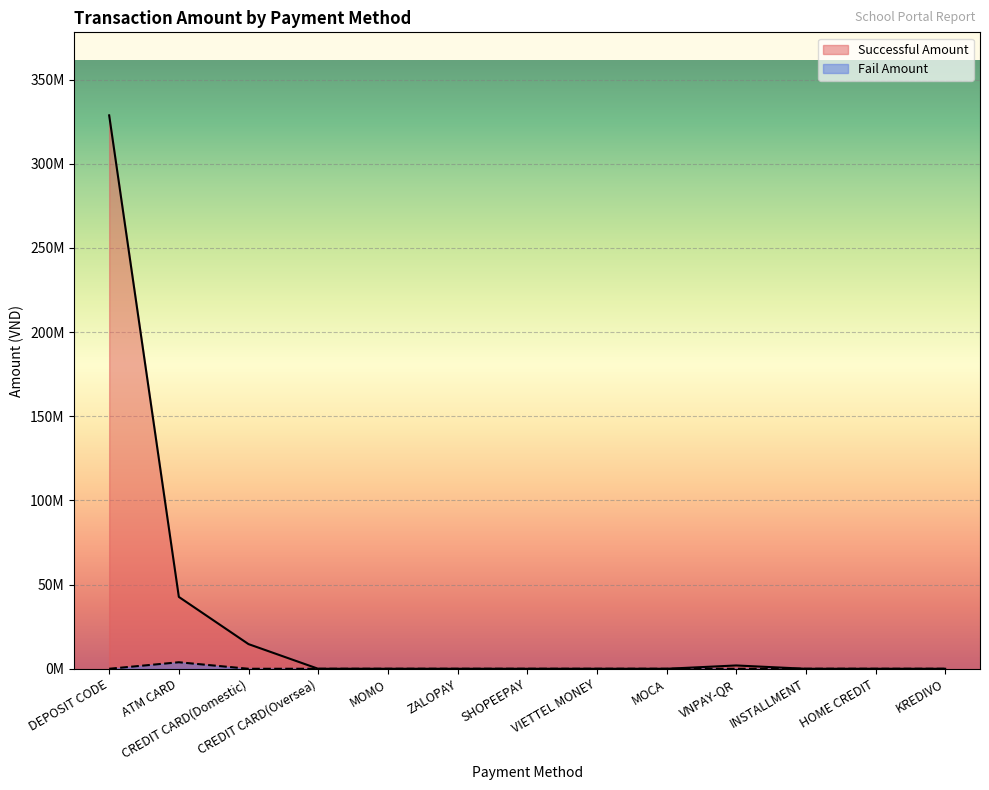

What are all the series names shown in the legend?

Successful Amount, Fail Amount